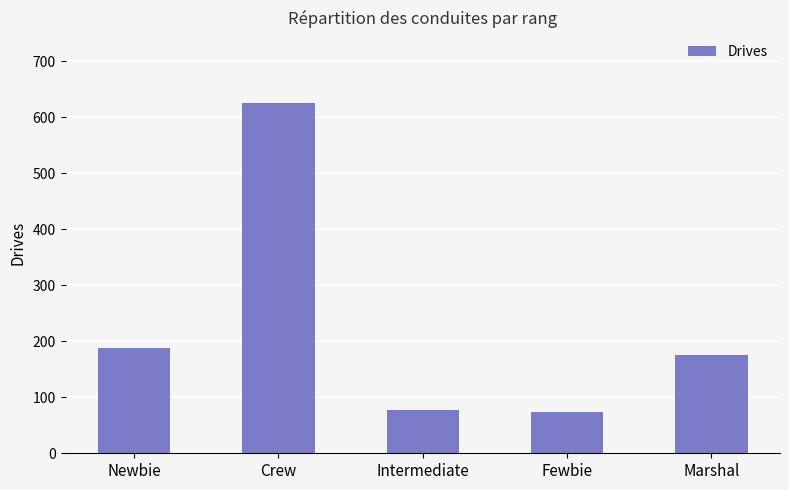

What is the change in value from Newbie to Fewbie?

-115